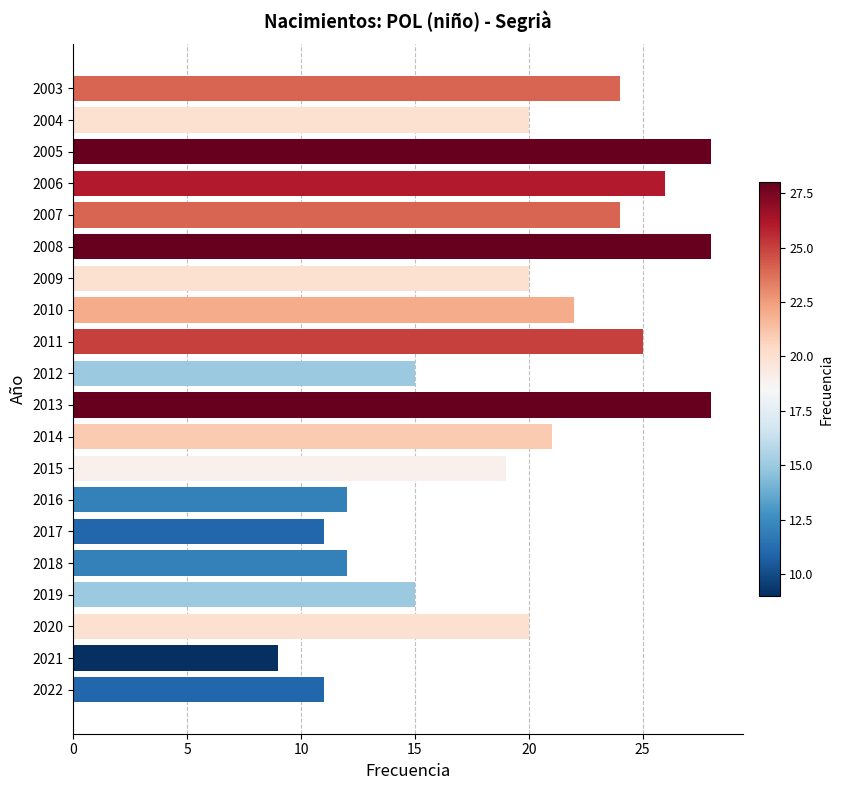

Between 2004 and 2012, which is larger?

2004